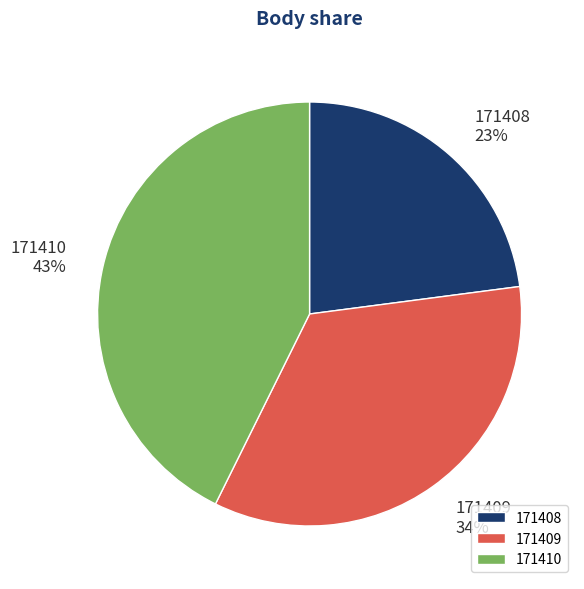

Combined, do 171410 and 171409 account for over 50%?

Yes